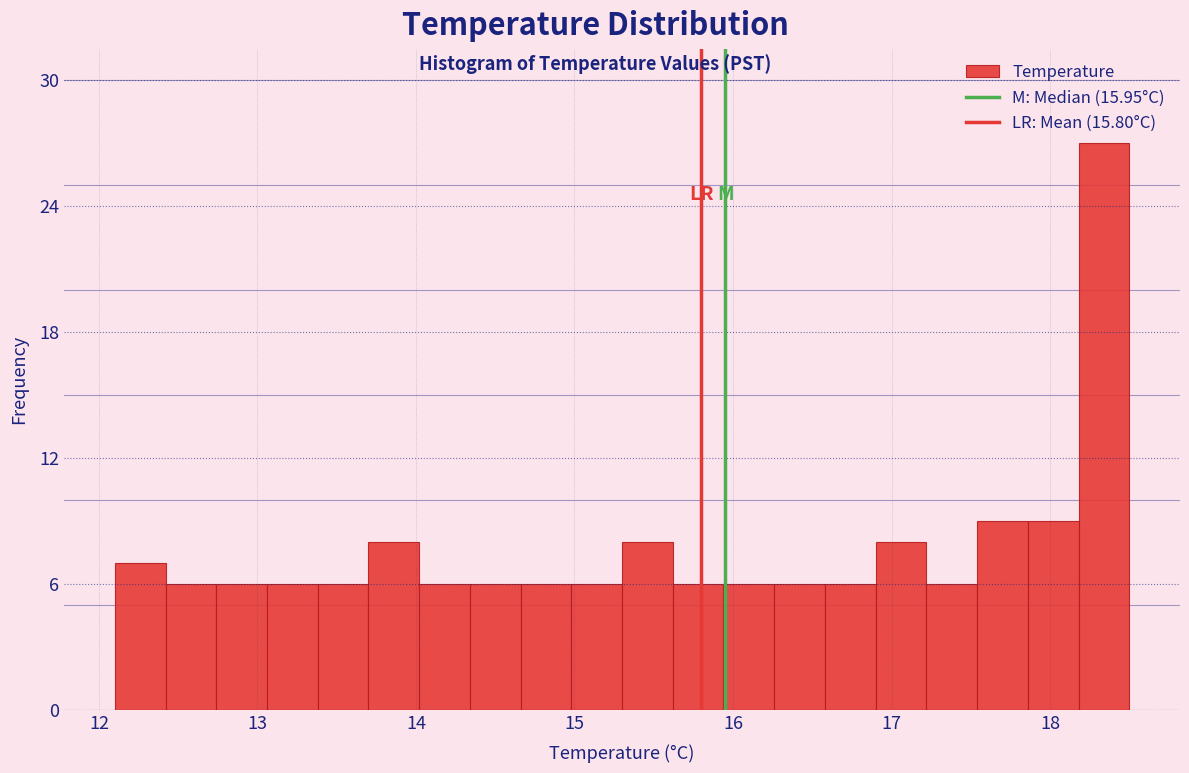

Read against the x-axis, roughly where is the centre of the tallest bar?

18.3